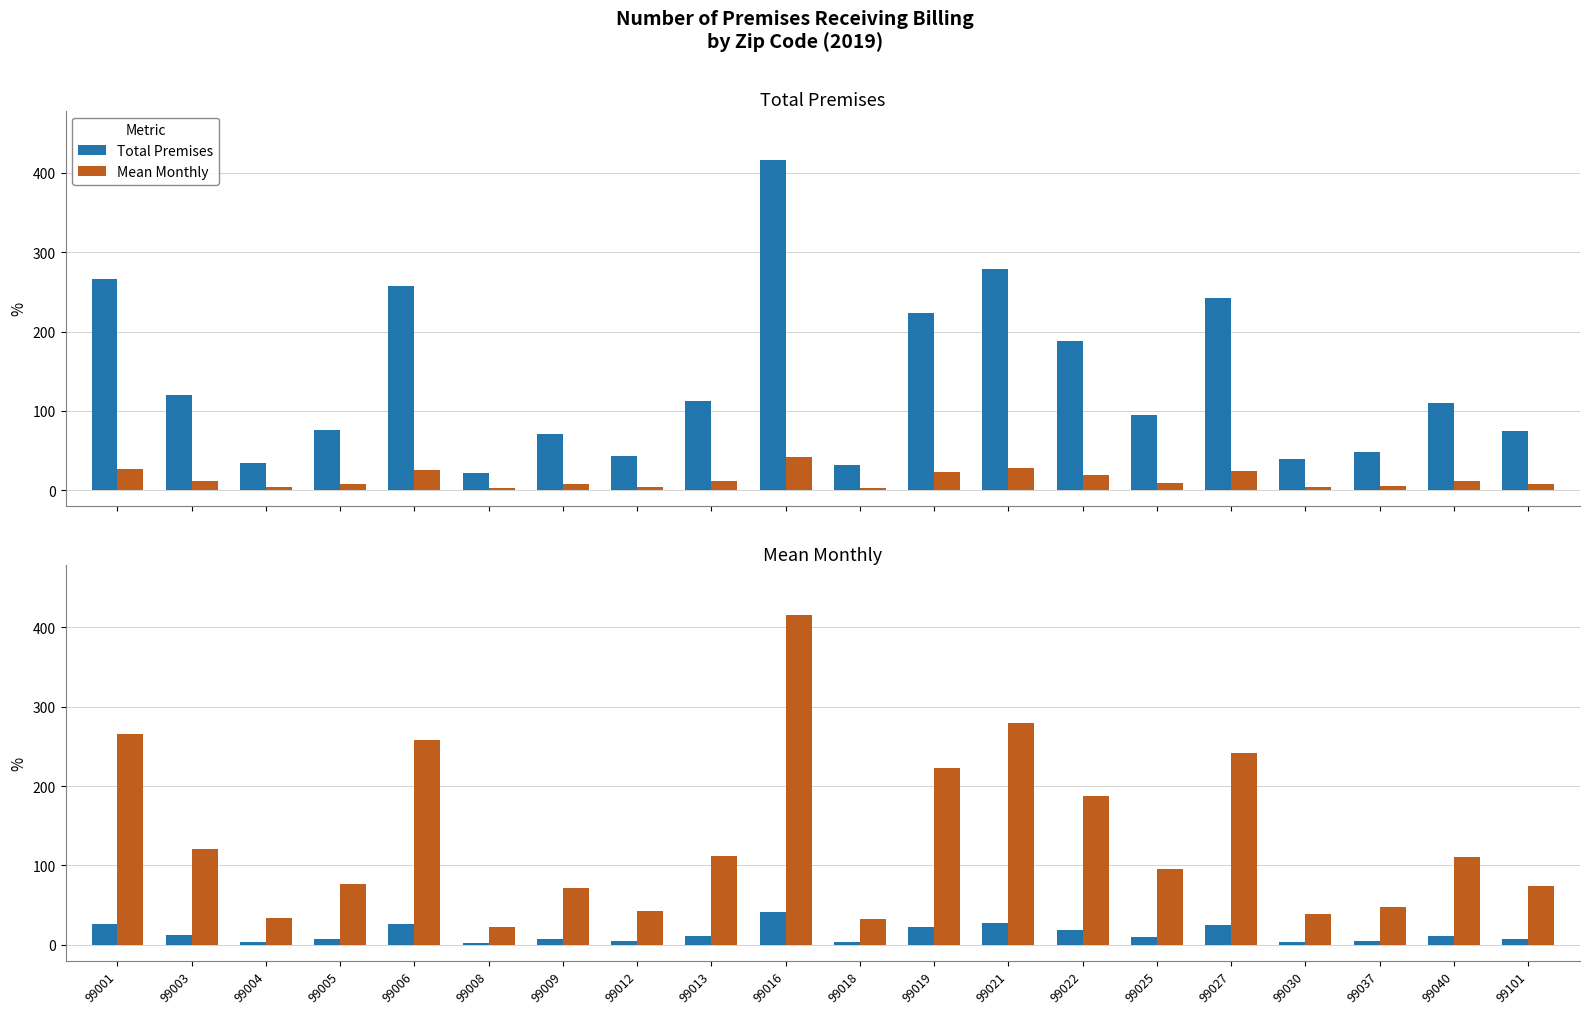

Which series has the largest total across all categories?

Mean Monthly